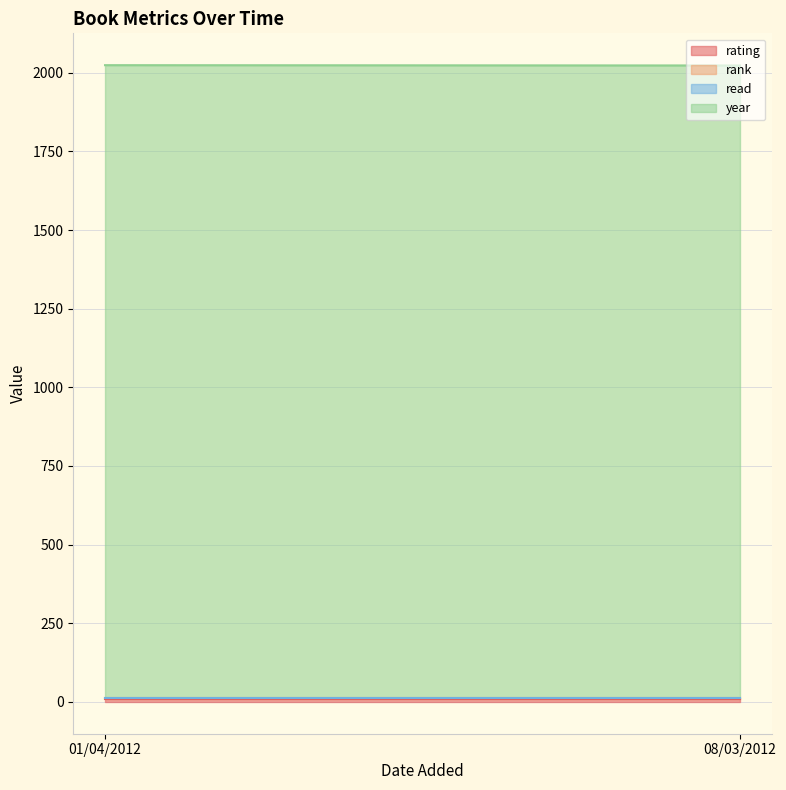

What are all the series names shown in the legend?

rating, rank, read, year